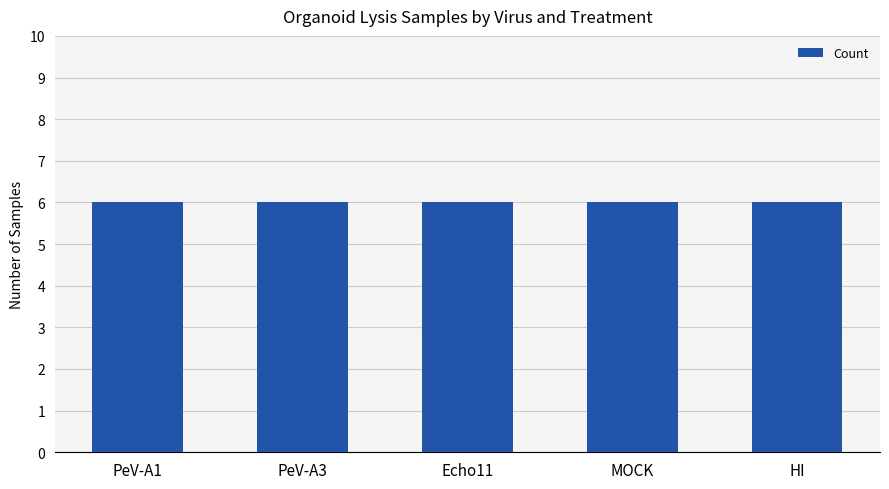

Which category has the highest value across all series?

PeV-A1